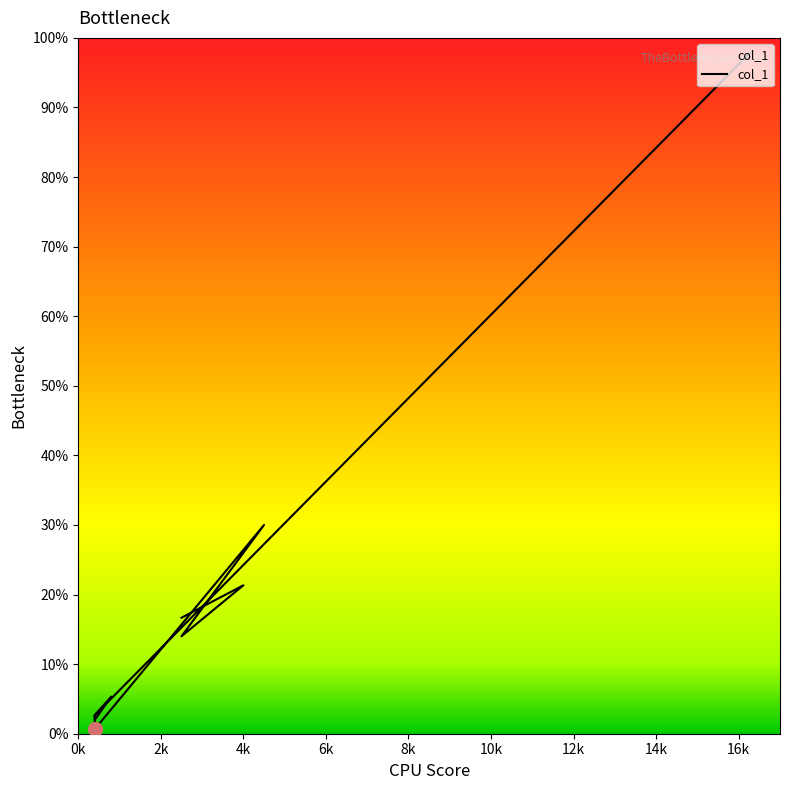

How many data points are above 8?

5